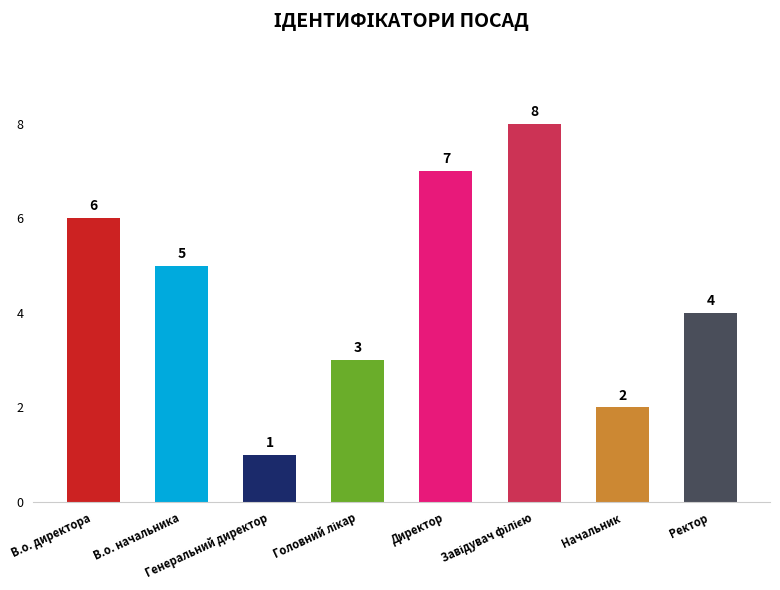

The chart shows a value of 0 at Генеральний директор. True or false?

False